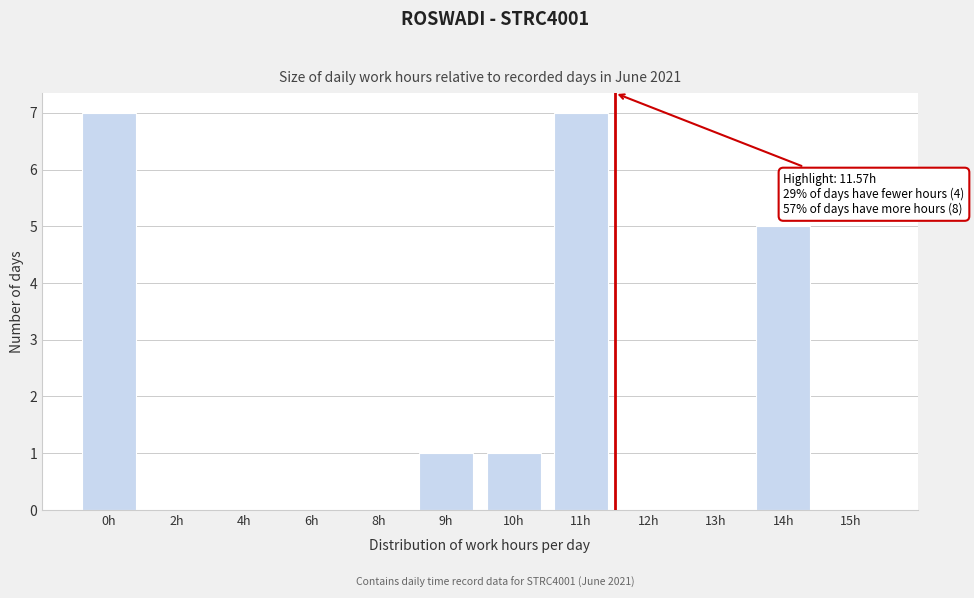

Reading left to right, what are all the values shown in this chart?

0h=7	2h=0	4h=0	6h=0	8h=0	9h=1	10h=1	11h=7	12h=0	13h=0	14h=5	15h=0